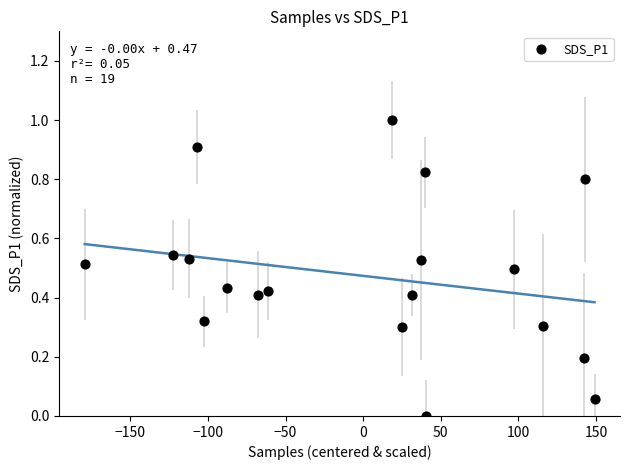

What is the range of X values (max minus min)?

328.3